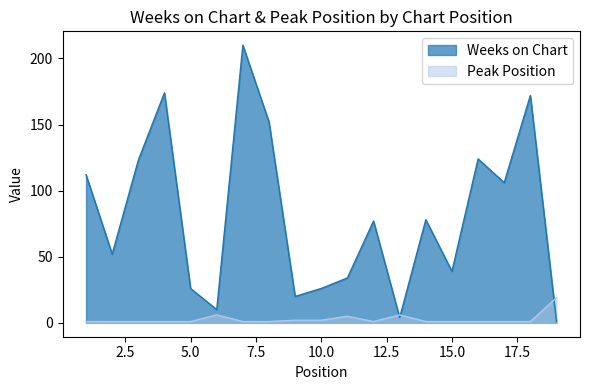

True or false: Weeks on Chart has more than 0 points higher than both neighbors.

True